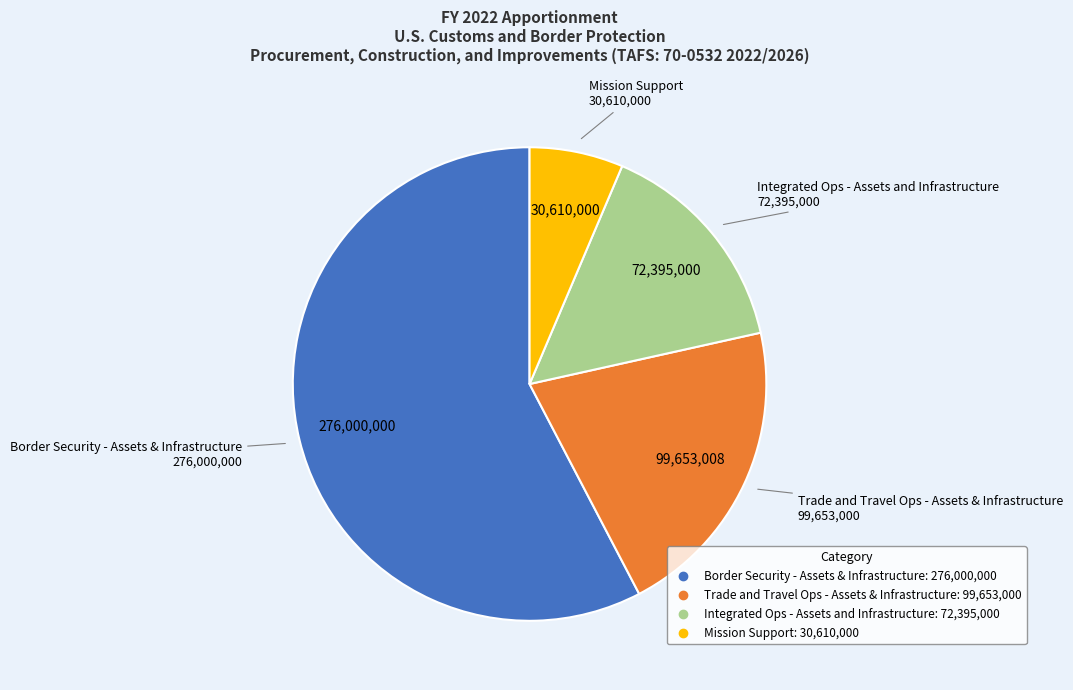

Does Trade and Travel Ops - Assets & Infrastructure account for over 50% of the chart?

No